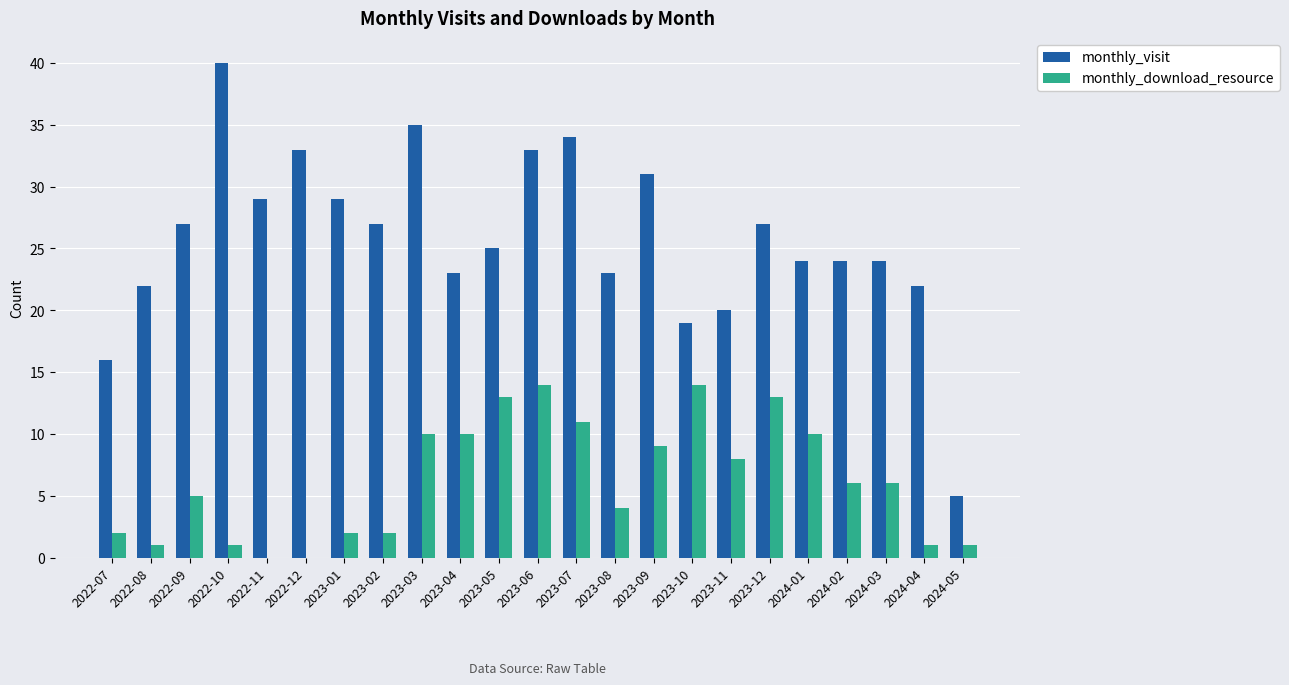

Which series changed the most between 2023-05 and 2024-03?

monthly_download_resource